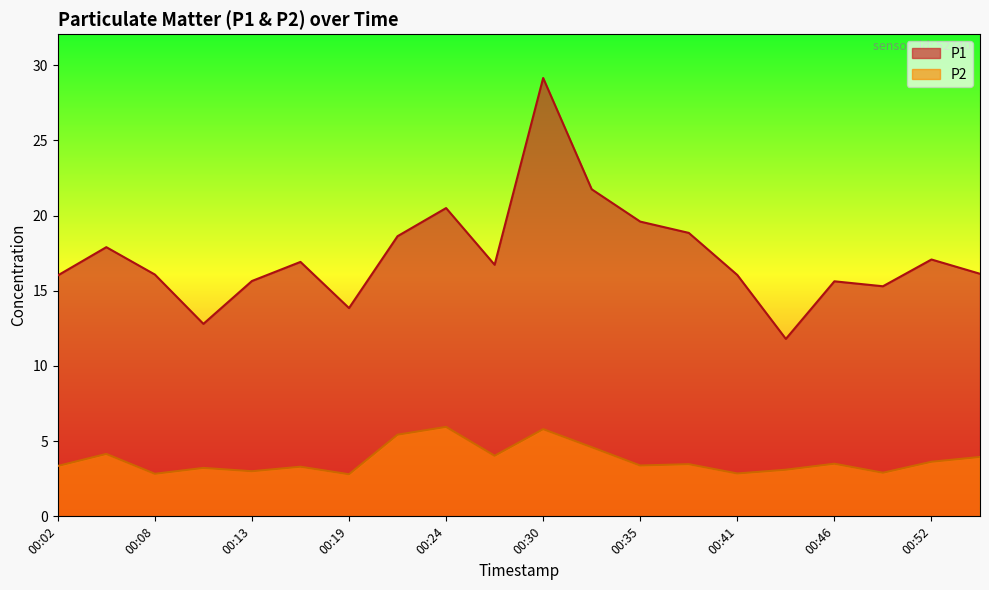

What is the sum of the P1 values at 00:13 and 00:52?

32.7